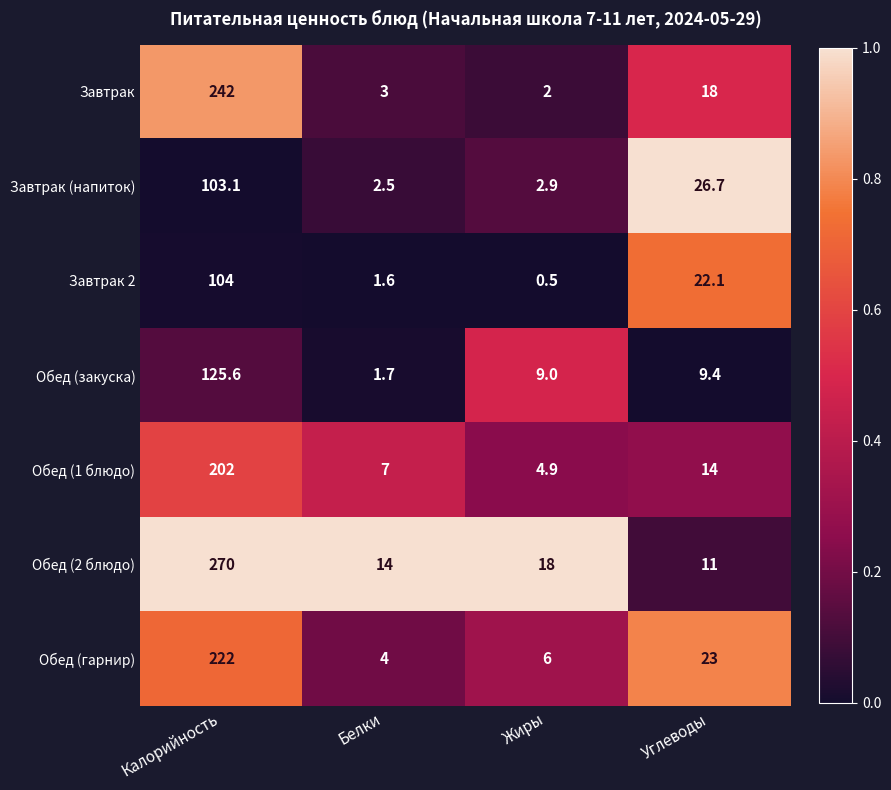

What is the sum of all Обед (гарнир) values?

255.0